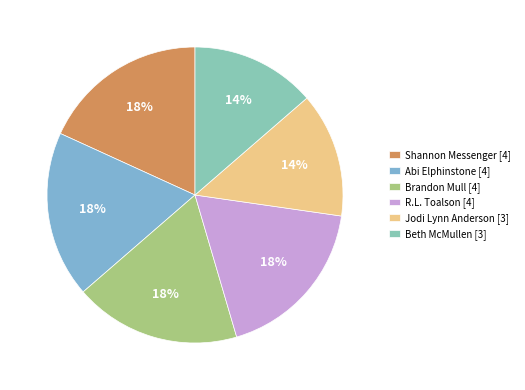

The Beth McMullen [3] slice represents 19% of the pie. True or false?

False